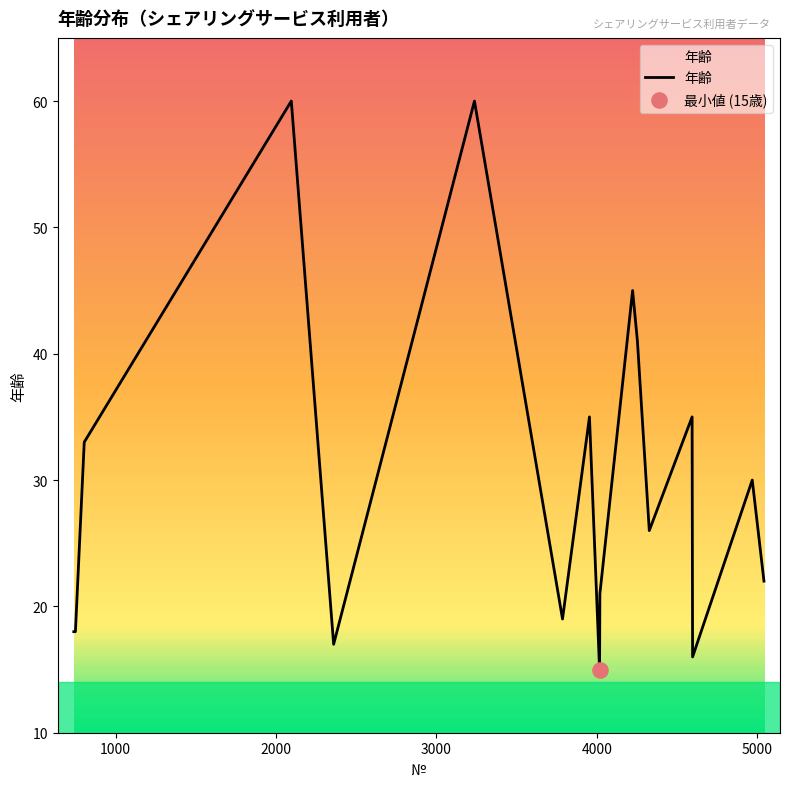

What is the maximum value shown in the chart?

60